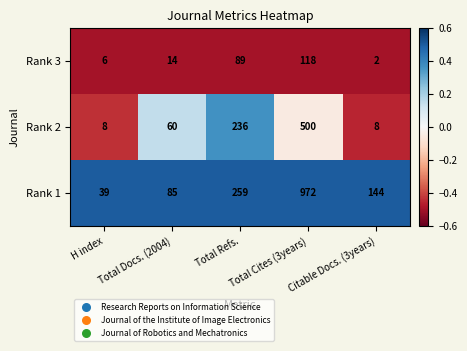

Which label corresponds to the largest value in the chart?

Total Cites (3years)